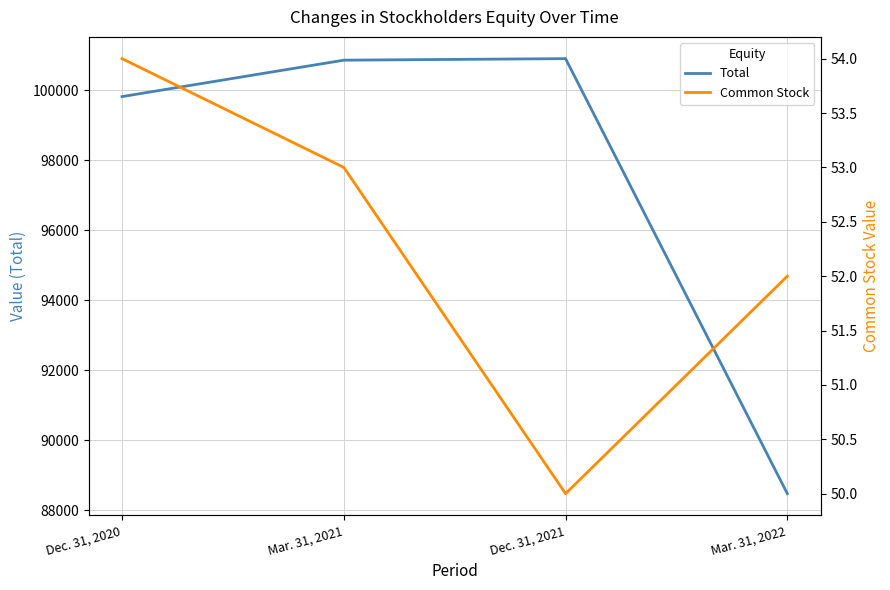

True or false: Common Stock and Total cross at least once.

False